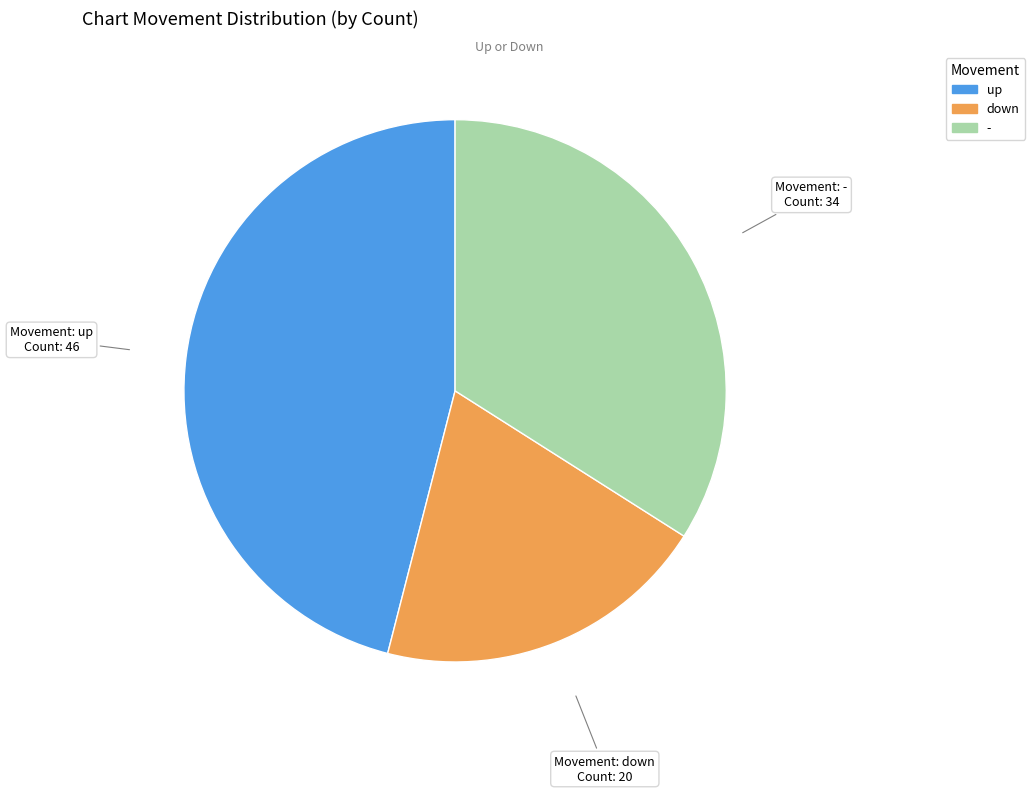

Count the number of slices in the pie.

3